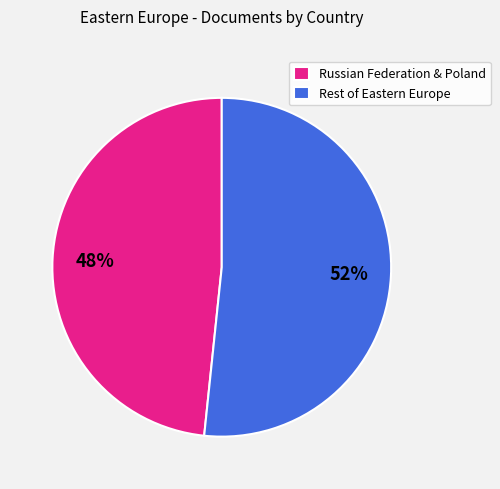

To the nearest percent, what is the average slice percentage?

50%